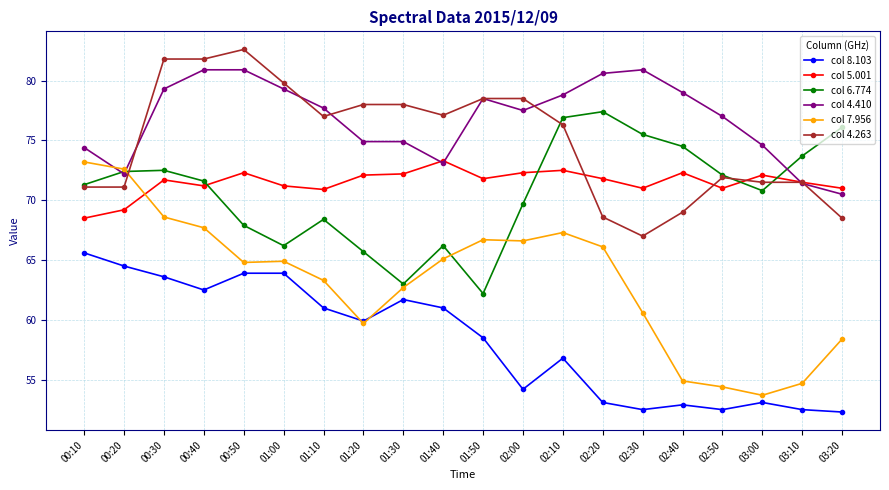

What are all the series names shown in the legend?

col 8.103, col 5.001, col 6.774, col 4.410, col 7.956, col 4.263